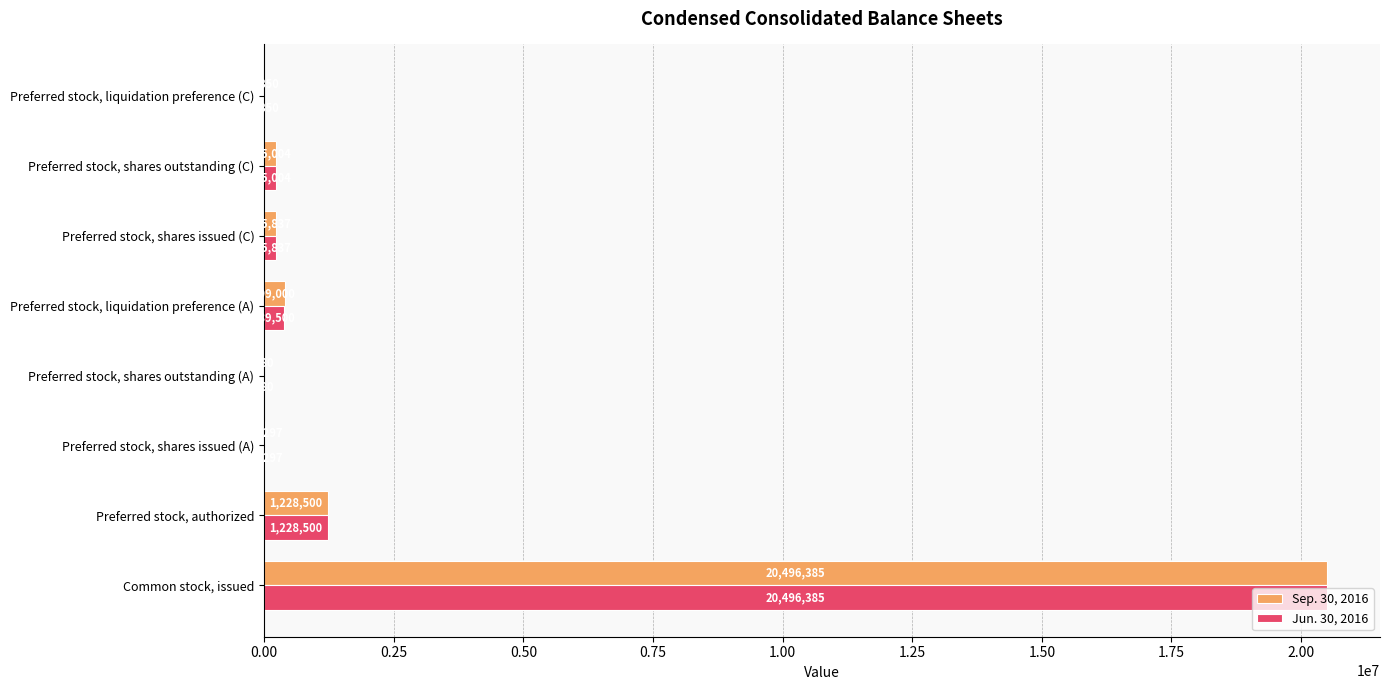

The Jun. 30, 2016 series shows 20496385 at Common stock, issued. True or false?

True